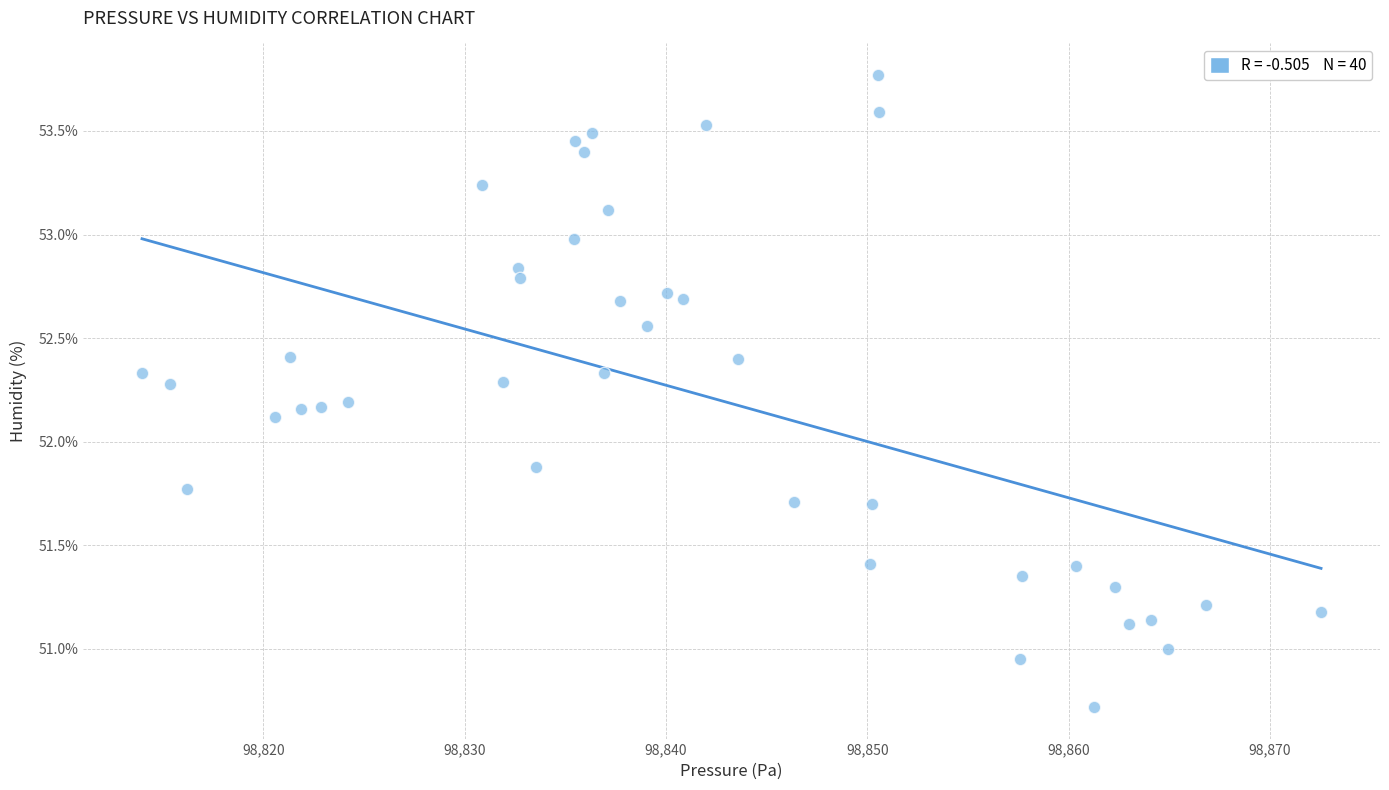

What is the range of X values (max minus min)?

58.6